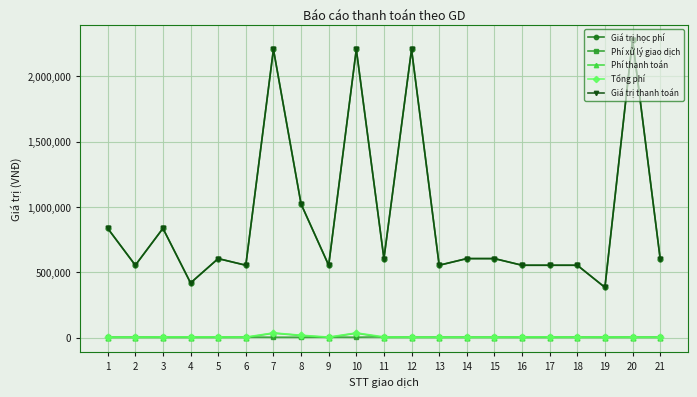

Is this an area chart (filled region under the line)?

No